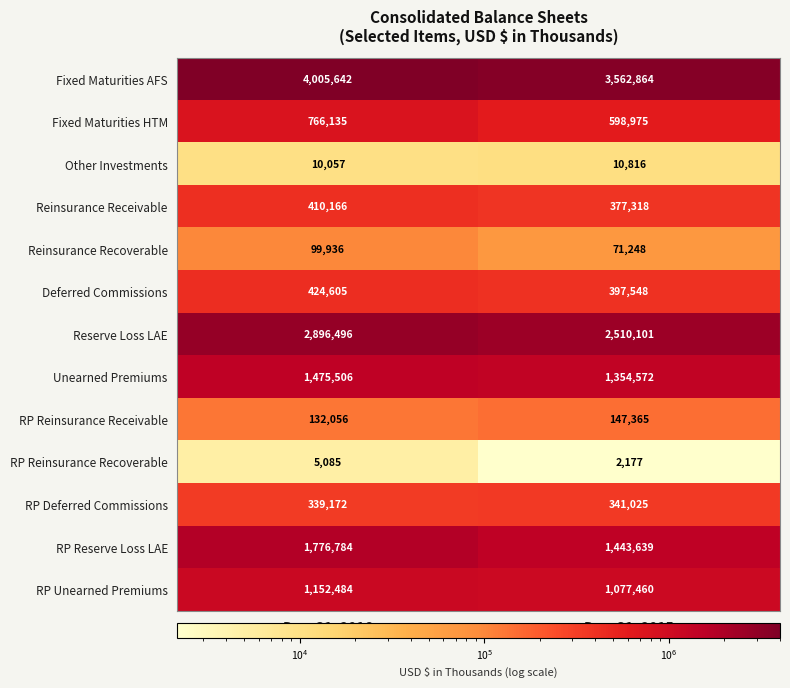

What is the average value of the Fixed Maturities AFS series?

3784253